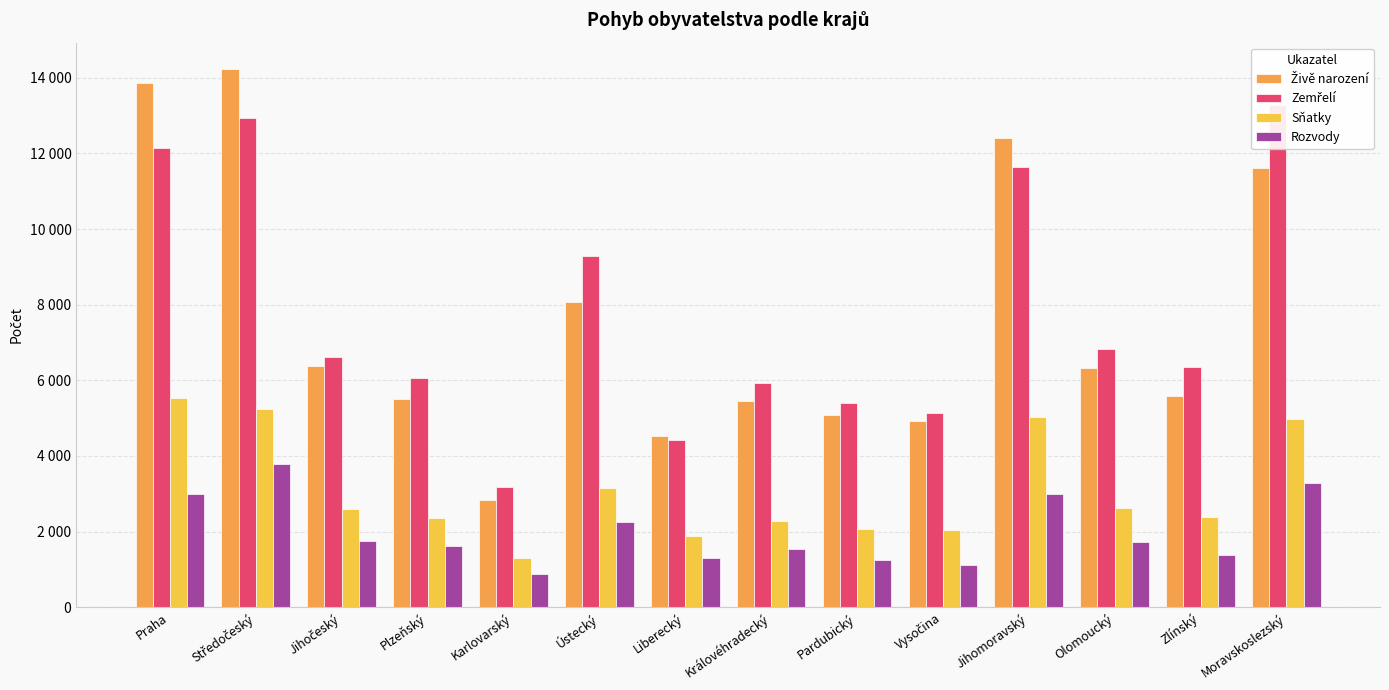

What is the value of the Sňatky bar at the 10th from the left?

2043